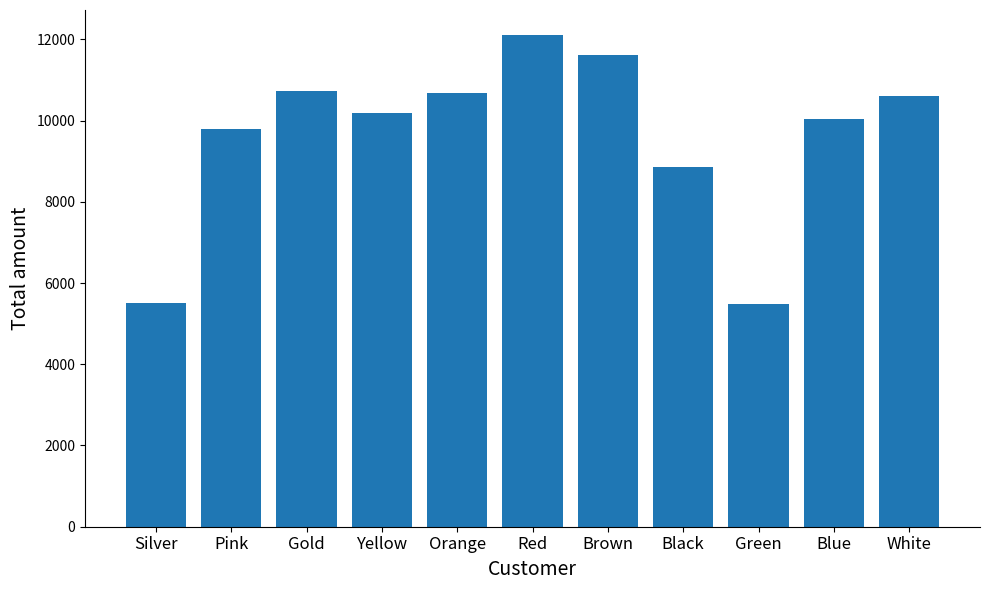

Is it true that the value at Yellow is 14223.9?

False